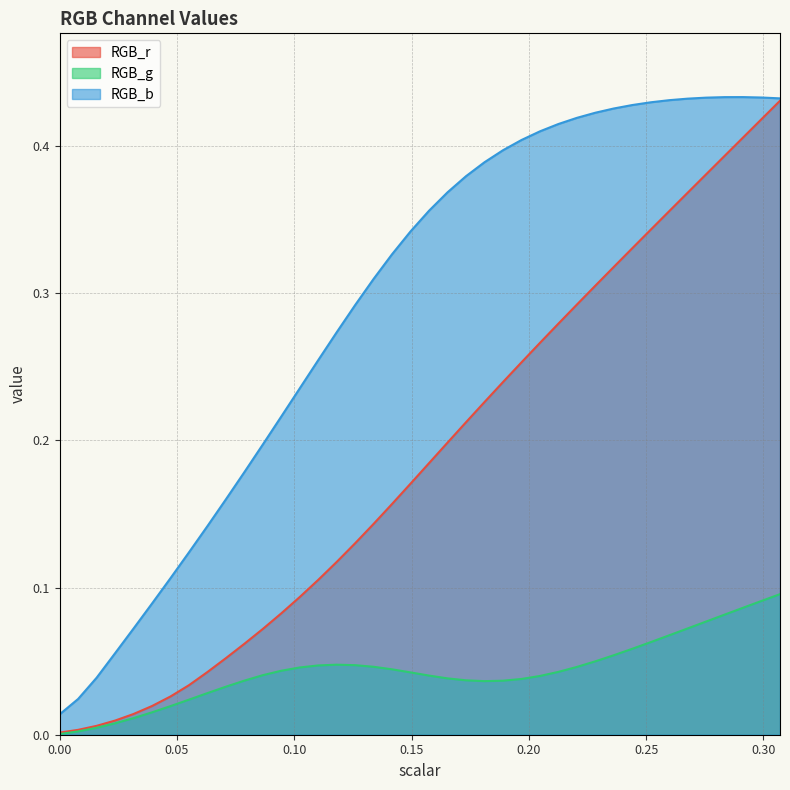

What are all the series names shown in the legend?

RGB_r, RGB_g, RGB_b